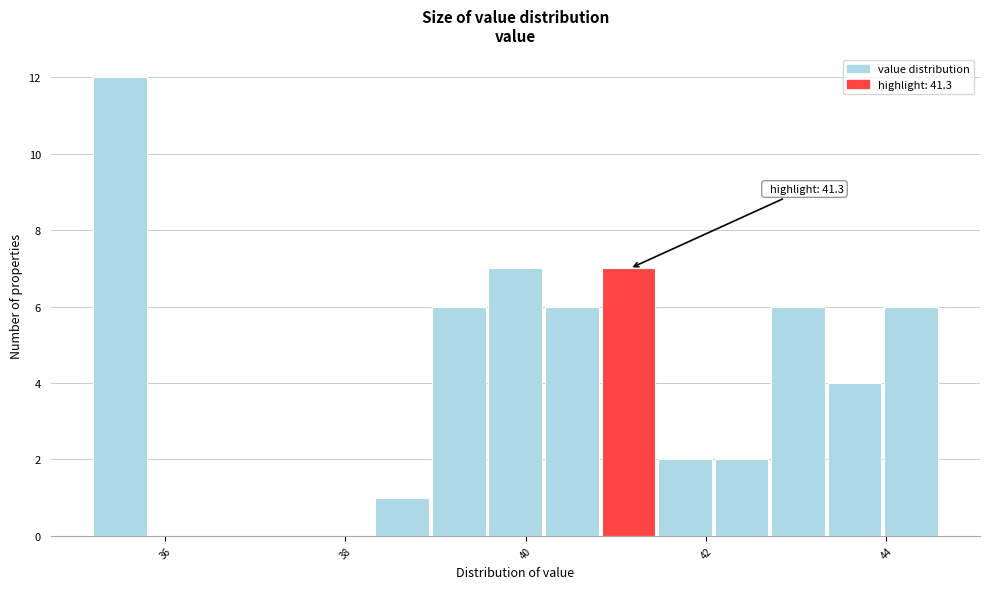

Around what value on the x-axis is the tallest bar? Give the approximate position of its centre, as read against the axis.

35.4